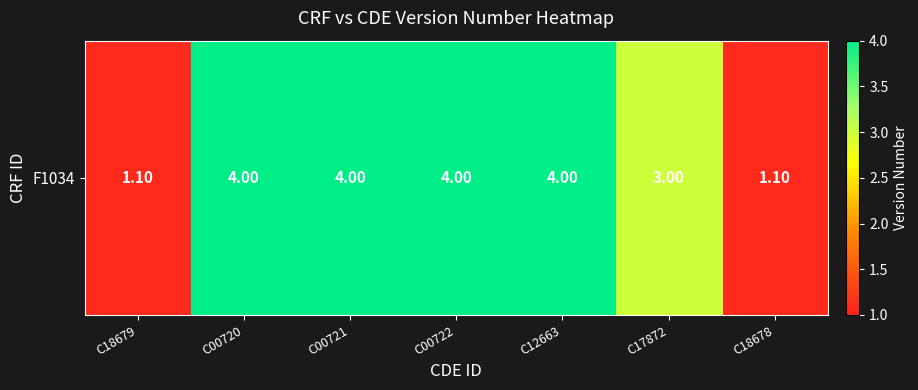

What is the smallest value displayed?

1.1